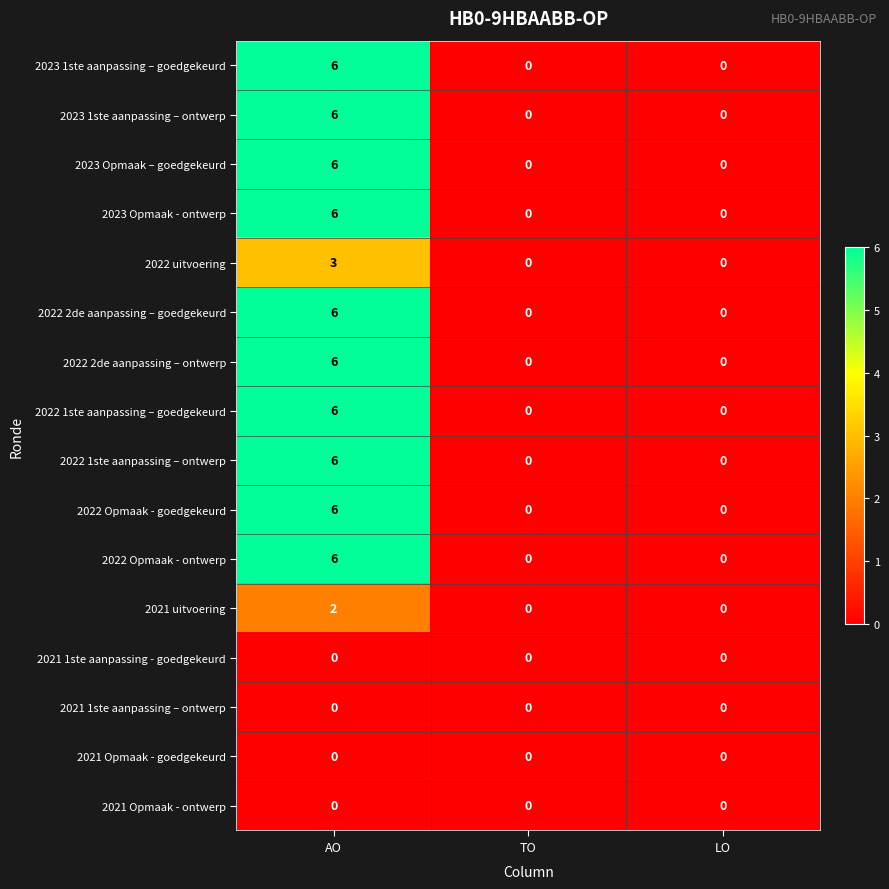

The value of 2022 2de aanpassing – goedgekeurd at TO is -2. True or false?

False